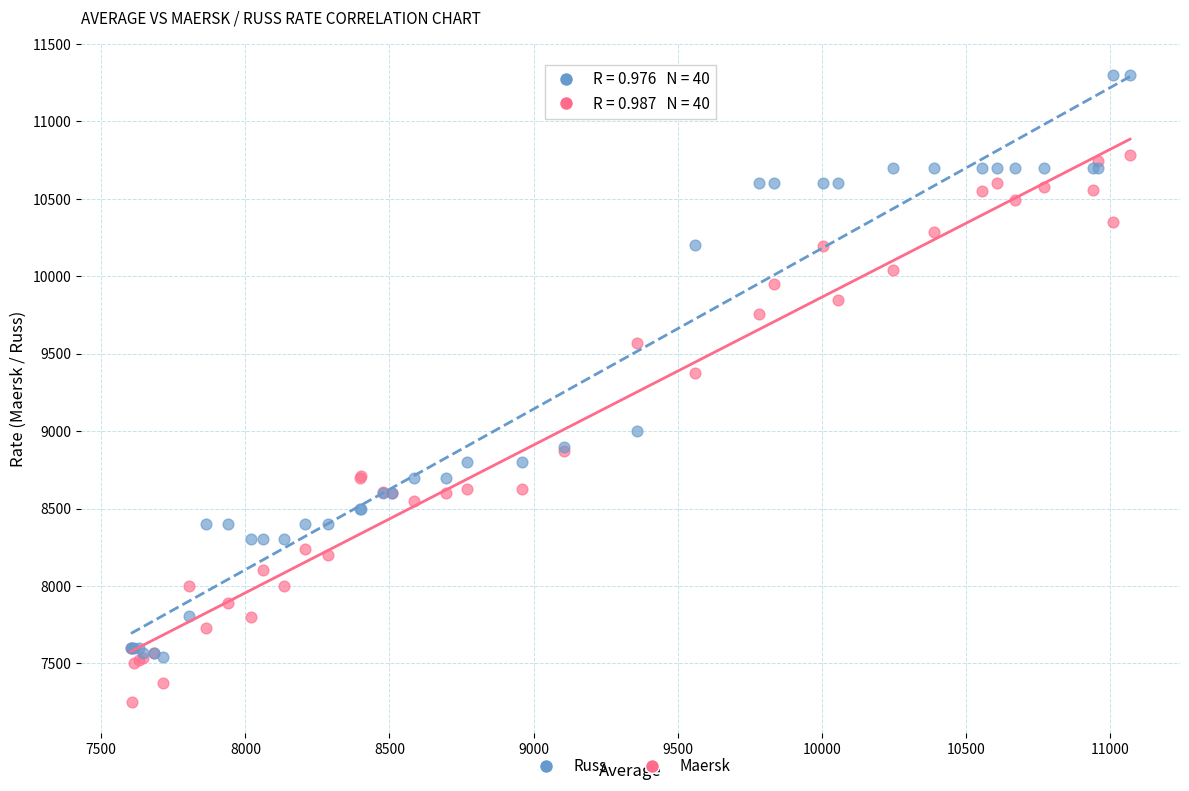

In the Russ series, what Y value is closest to 9420?

9000